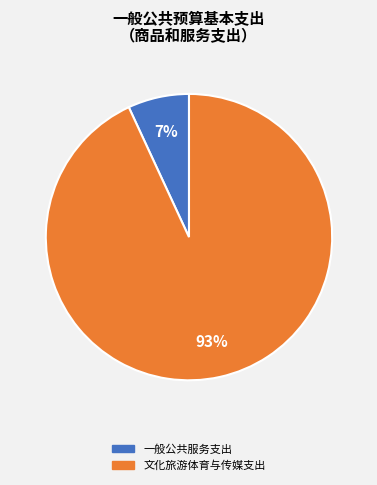

What is the majority slice?

文化旅游体育与传媒支出